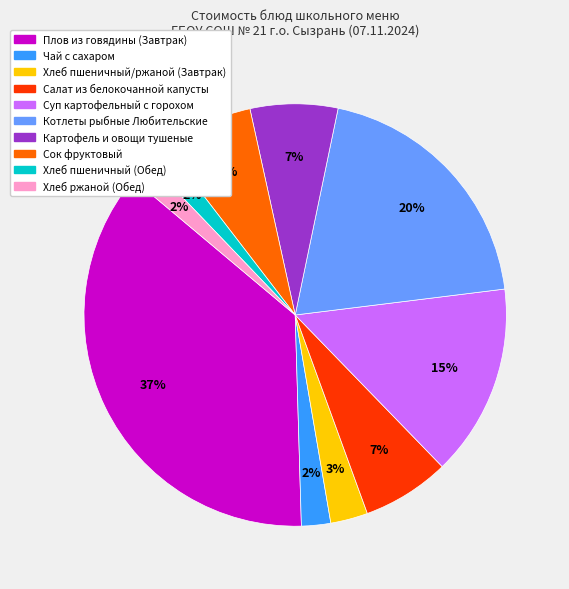

Approximately how many times larger is the value at Чай с сахаром compared to Салат из белокочанной капусты?

0.3